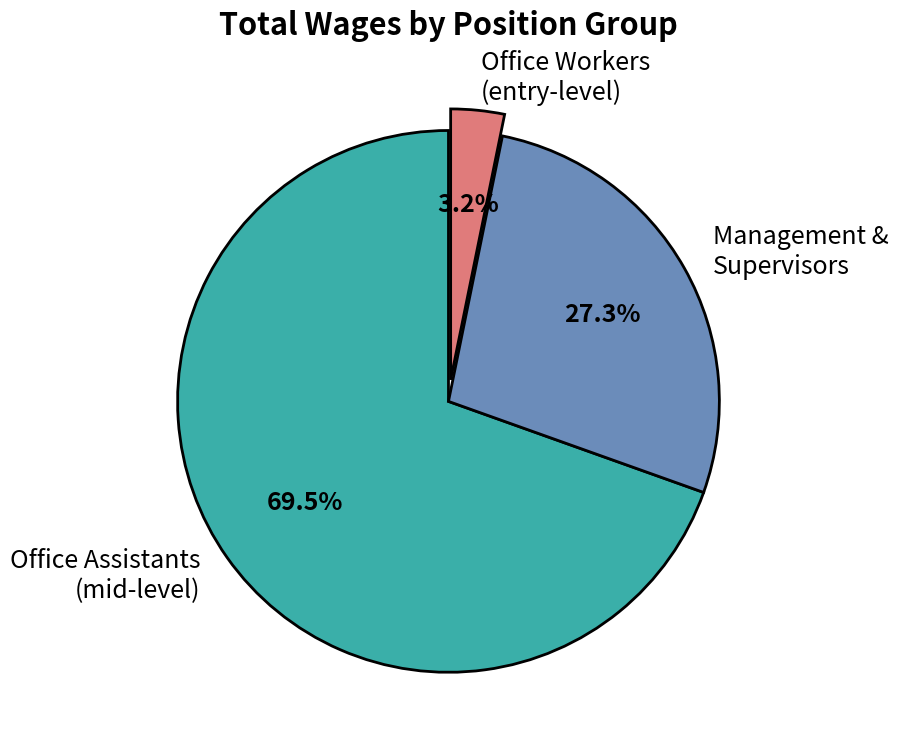

Approximately how many times larger is the value at Management & Supervisors compared to Office Assistants (mid-level)?

0.4